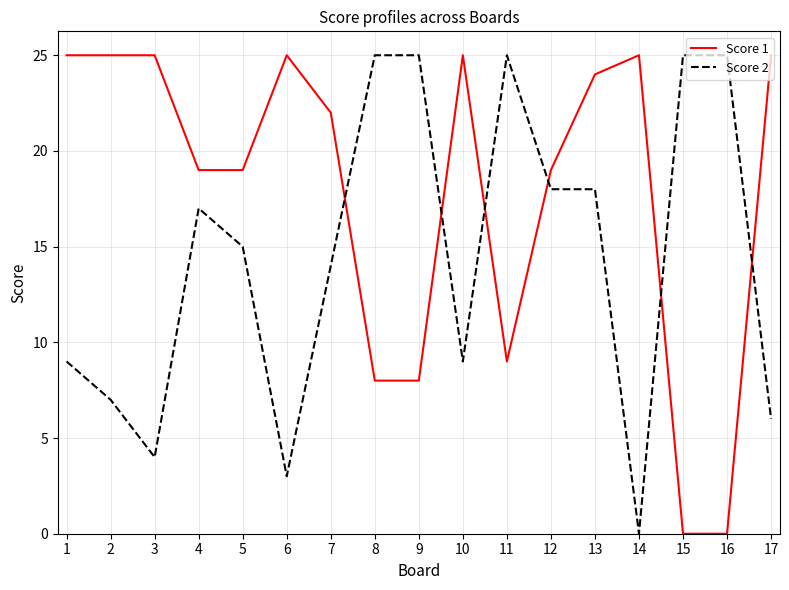

At which category is the sum across all series the highest?

13